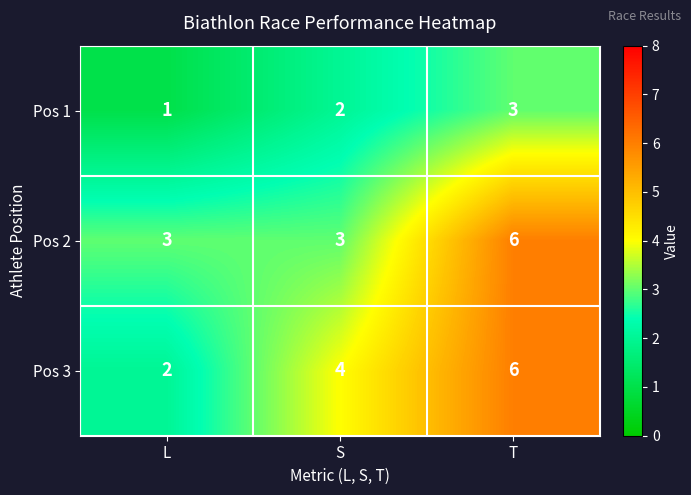

Reading left to right, list all the values displayed in this chart.

Pos 1: 1	2	3
Pos 2: 3	3	6
Pos 3: 2	4	6